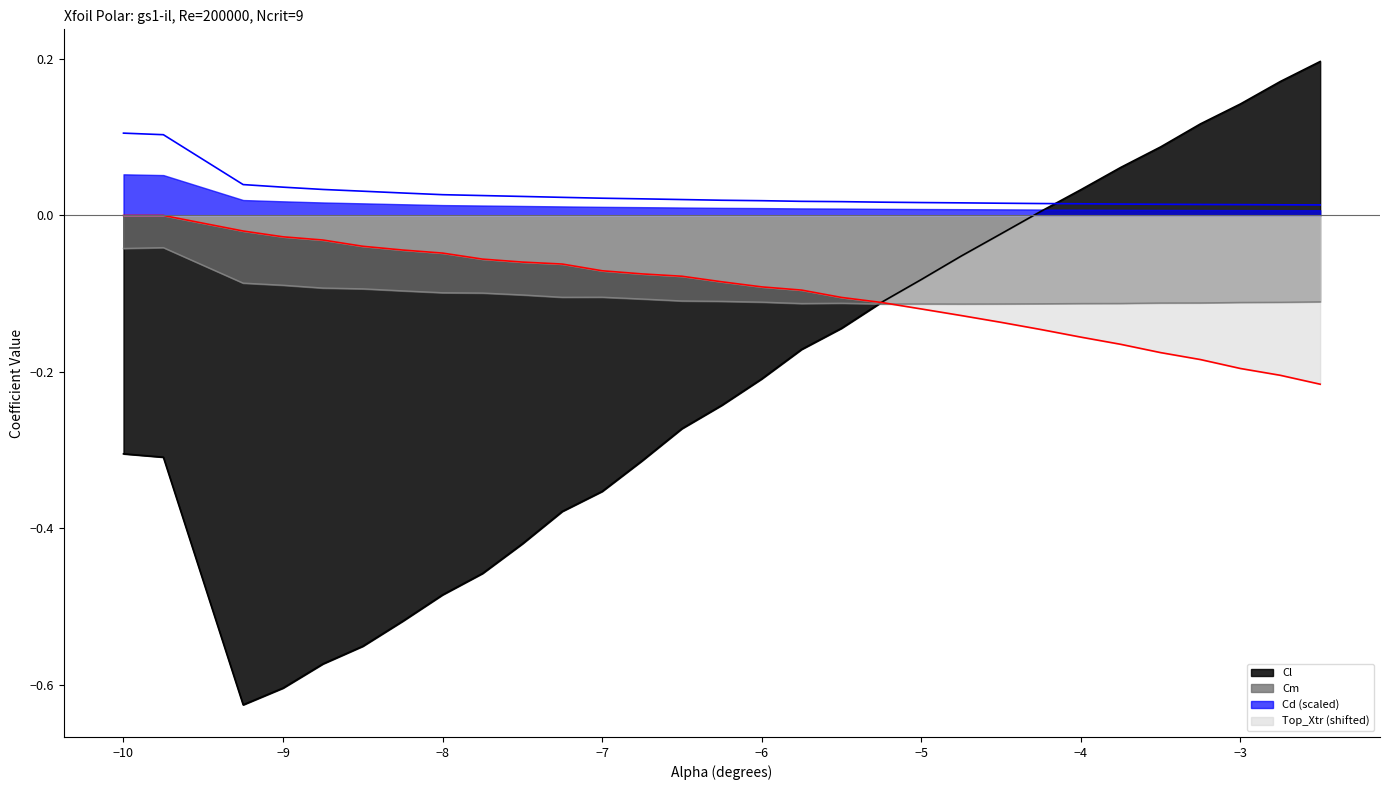

Where do Cd and Cl first cross each other?

-4.25 and -4.0